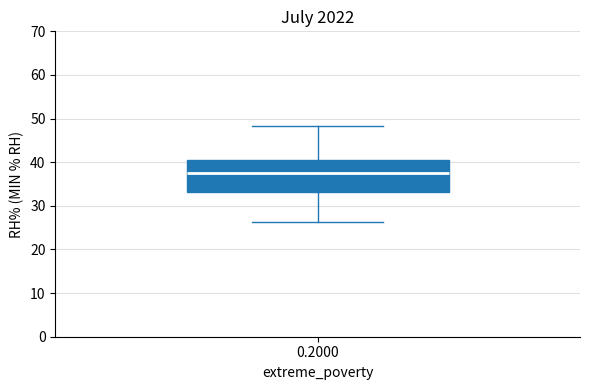

Read this box plot against the y-axis: the position of the median line, the range covered by the box, and the ends of both whiskers. The values are not printed on the chart, so give them approximately, as read against the axis.

median 38, box 33 to 41, whiskers 26 to 48